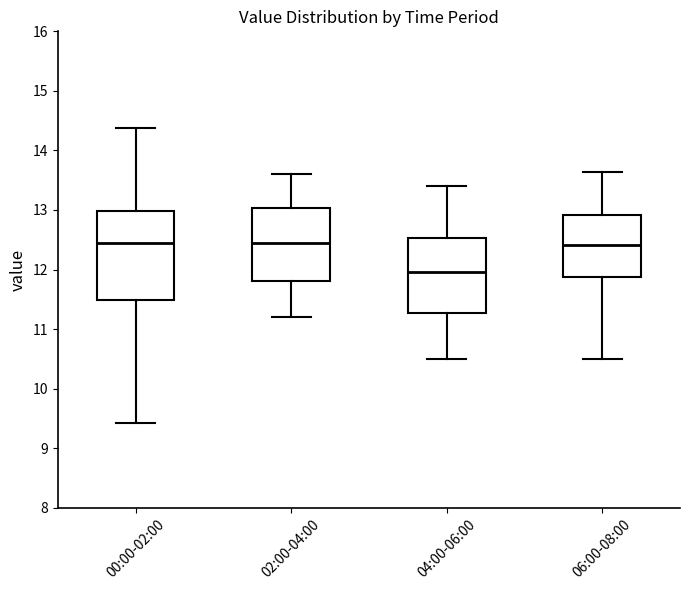

Which box's median line is the lowest?

04:00-06:00